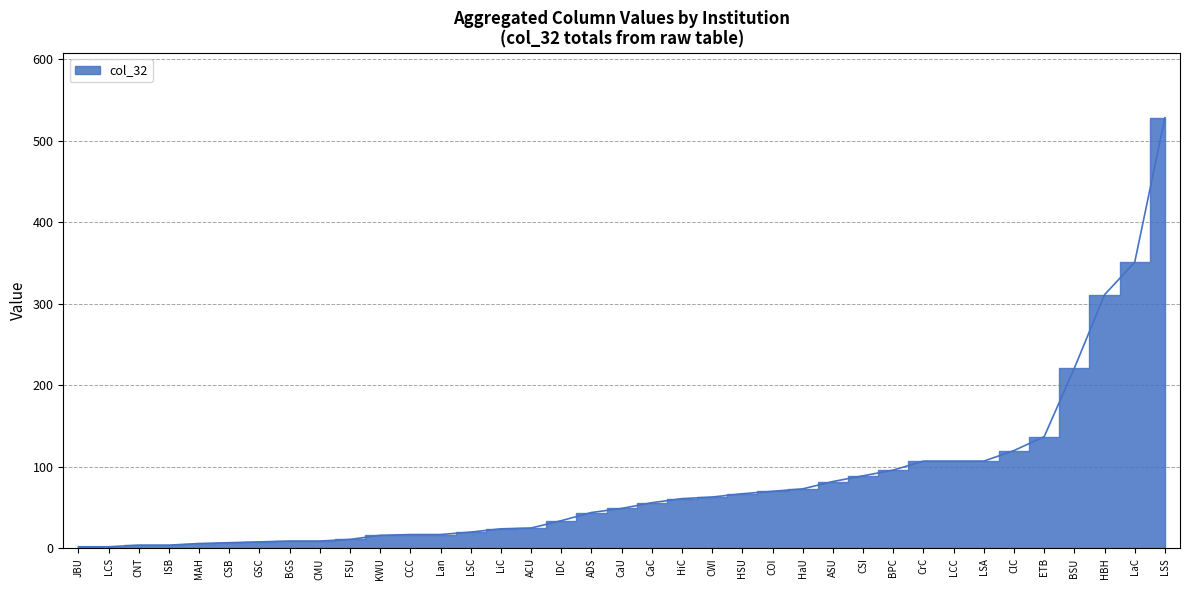

True or false: the data shows 17 at CaU.

False